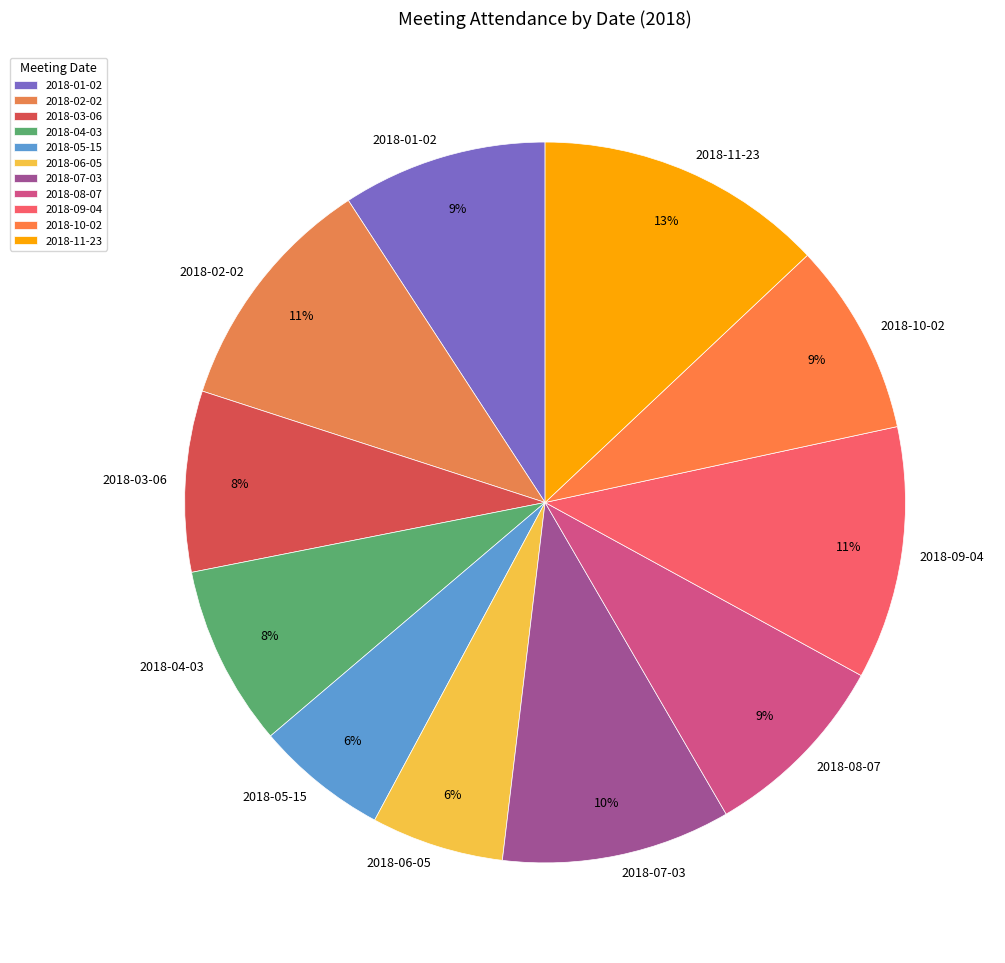

What is the smallest slice in the pie chart?

2018-05-15